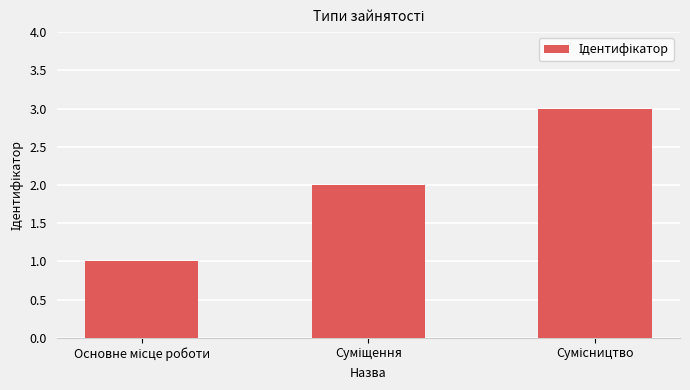

What is the smallest value displayed?

1